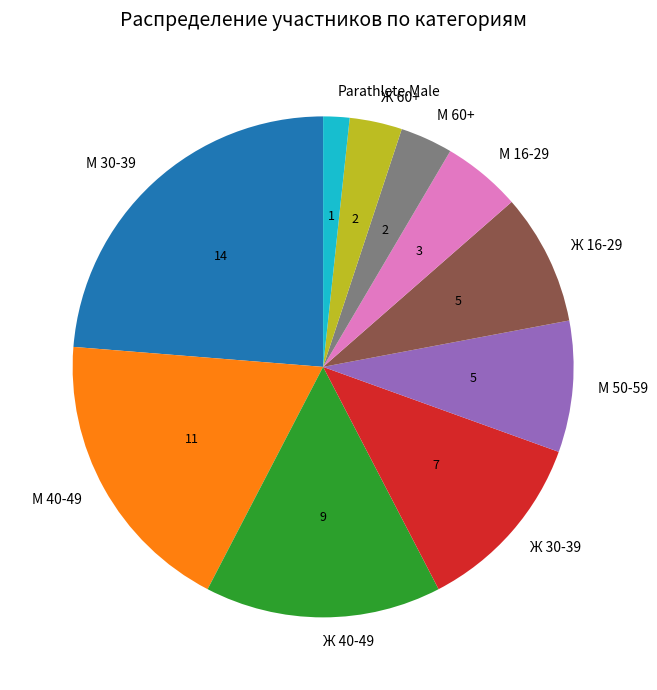

Do М 16-29 and М 60+ together represent more than half of the pie?

No